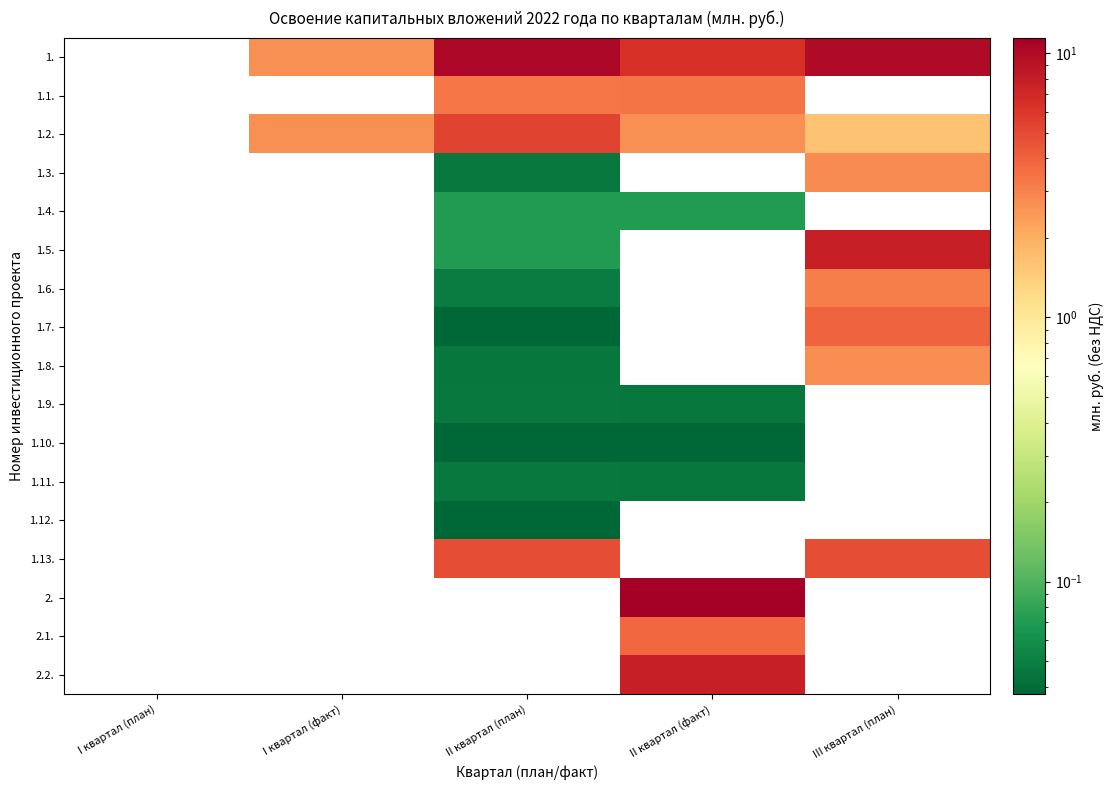

What is the maximum value shown in the chart?

11.5